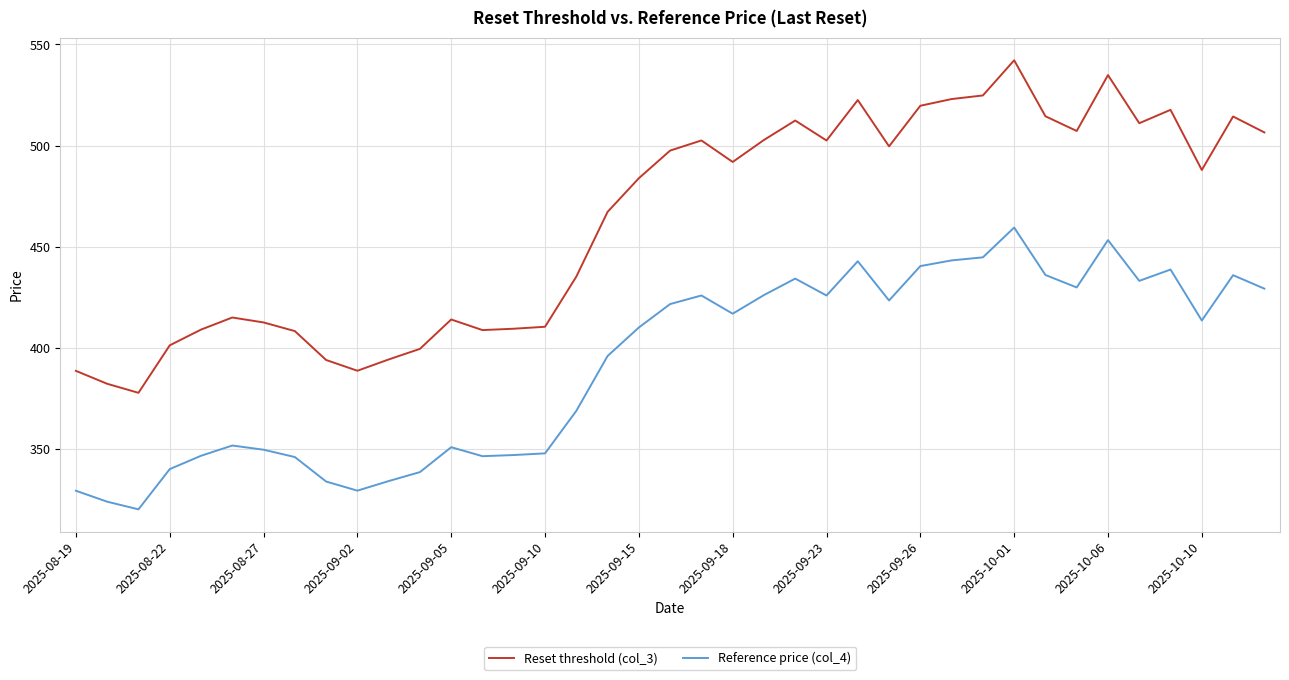

True or false: Reset threshold (col_3) and Reference price (col_4) intersect in this chart.

False